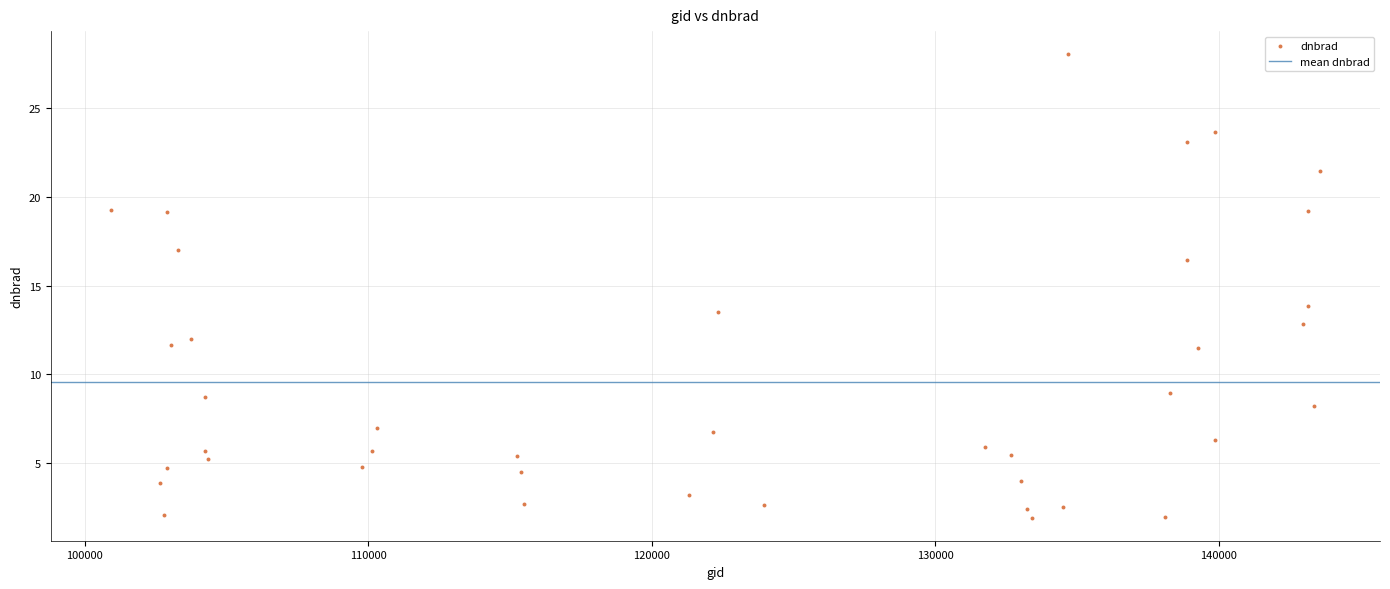

What is the range of Y values (max minus min)?

26.1